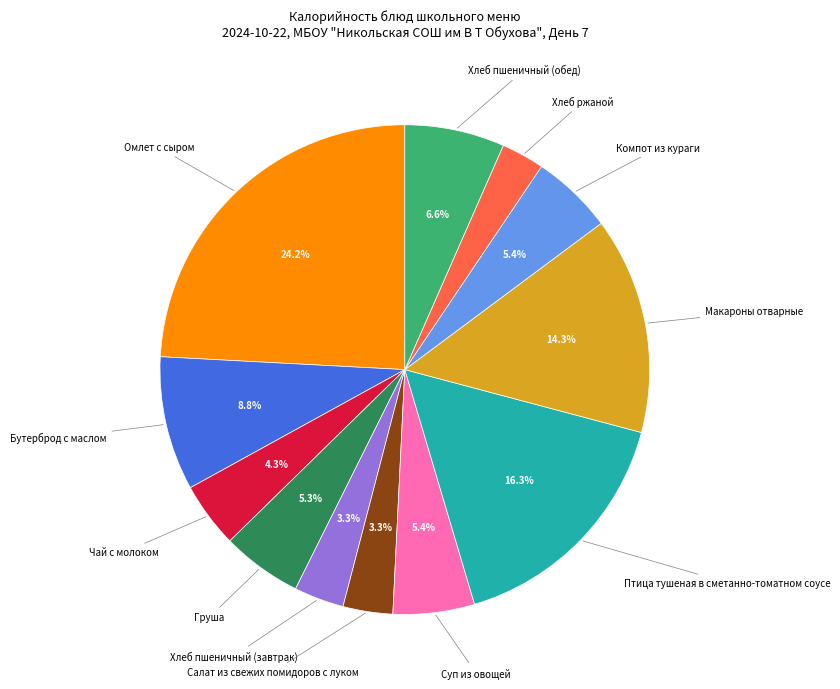

Is there any slice that represents more than half of the pie?

No